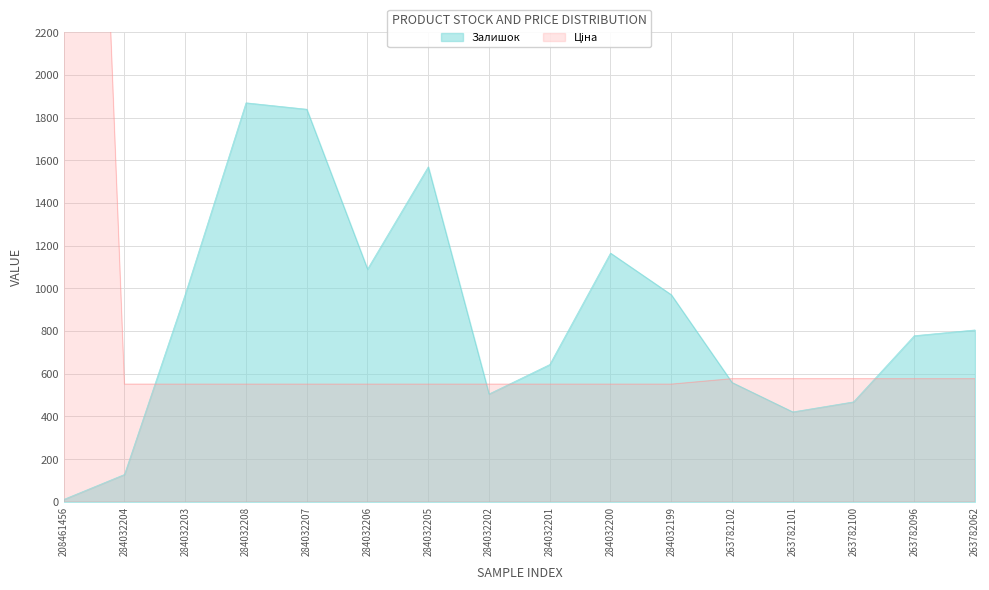

What is the label of the 16th point from the left?

263782062